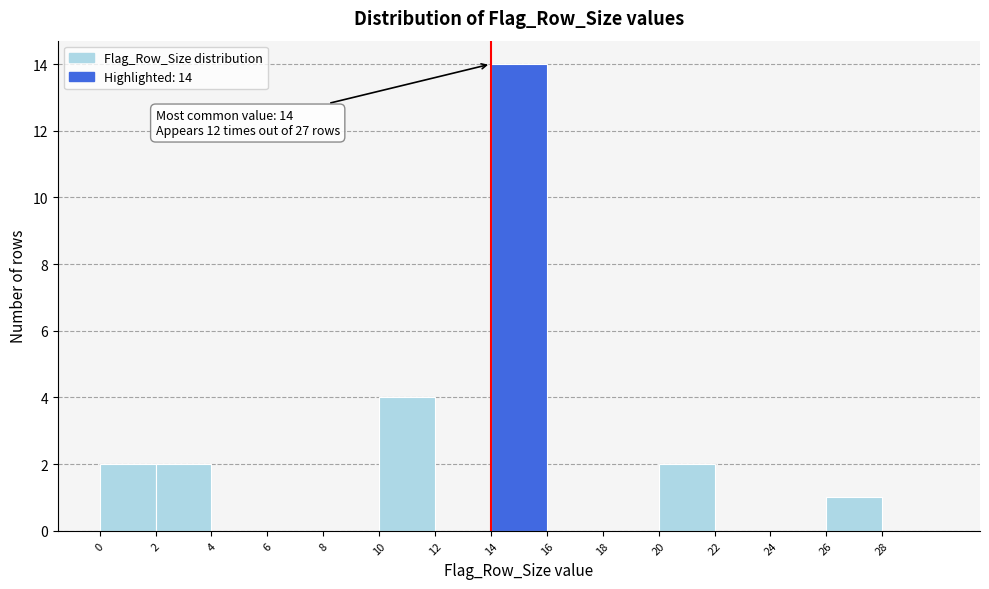

Which range on the x-axis has the tallest bar?

14 to 16